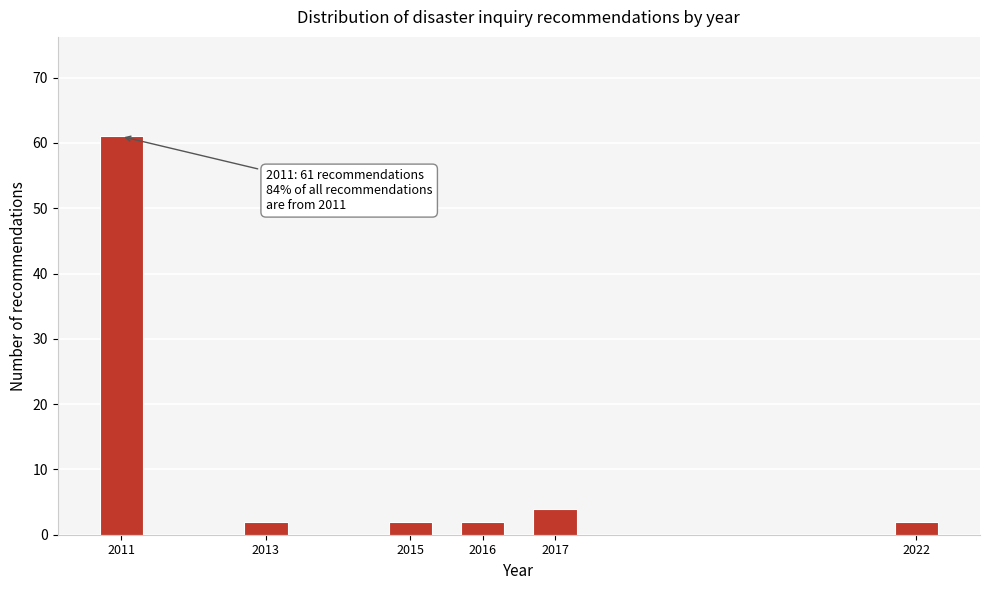

Reading left to right, transcribe all the data shown in this chart.

2011=61	2013=2	2015=2	2016=2	2017=4	2022=2